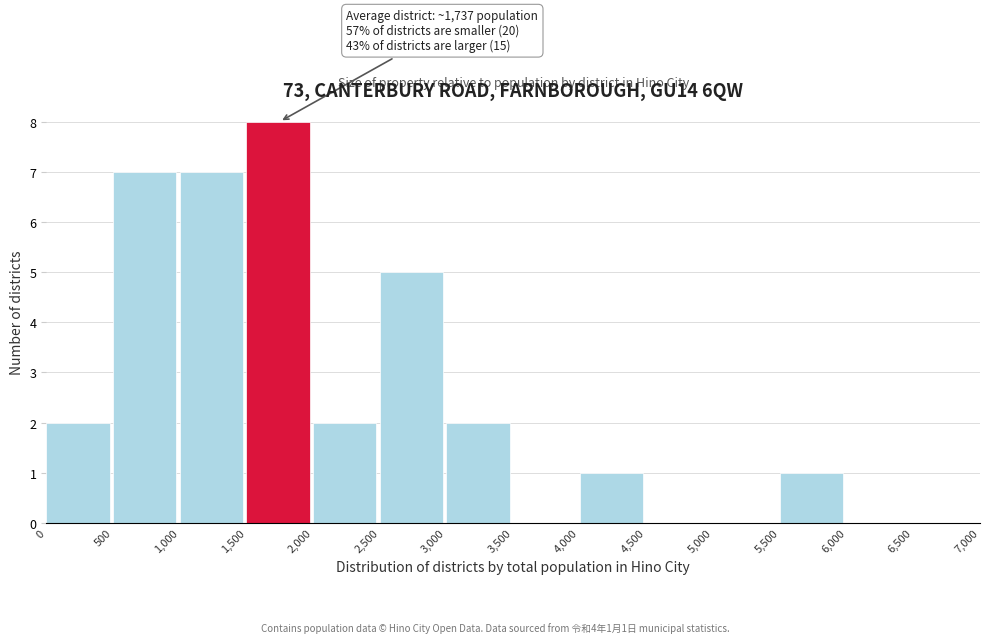

Which range on the x-axis has the tallest bar?

1,500 to 2,000